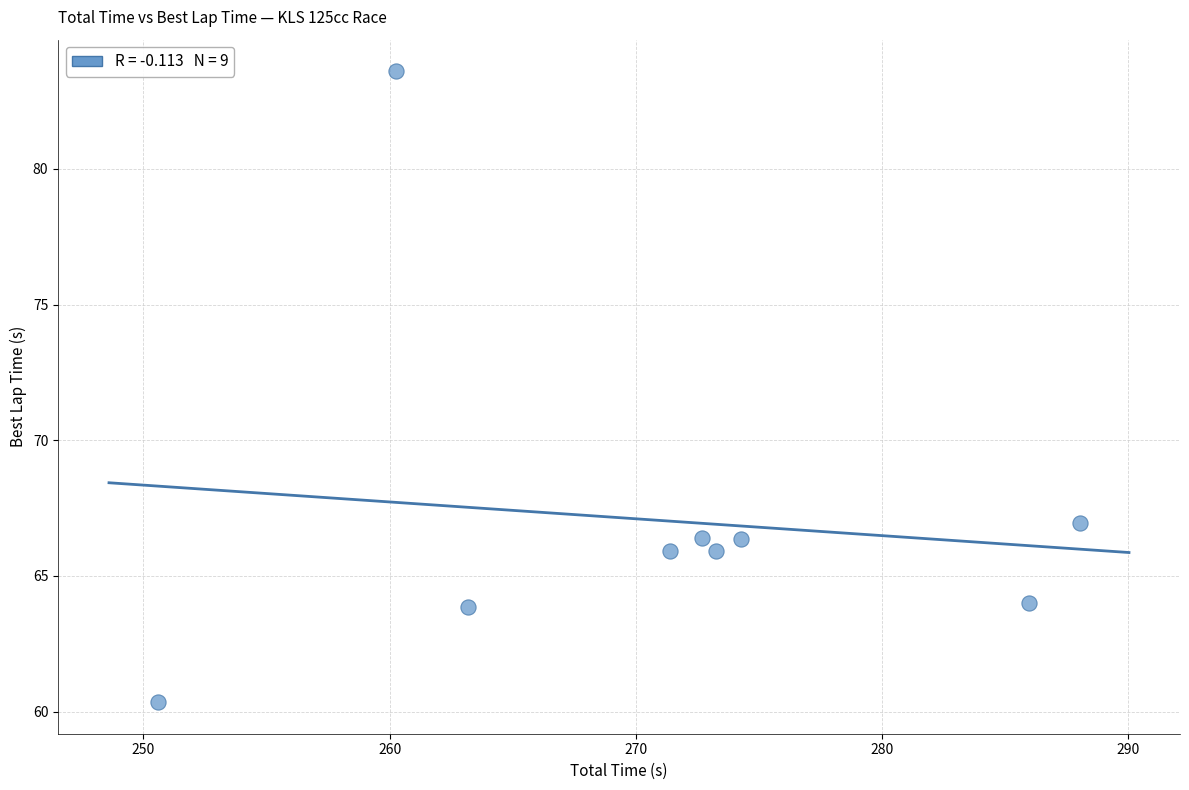

What Y value in the scatter plot is closest to 71?

66.9